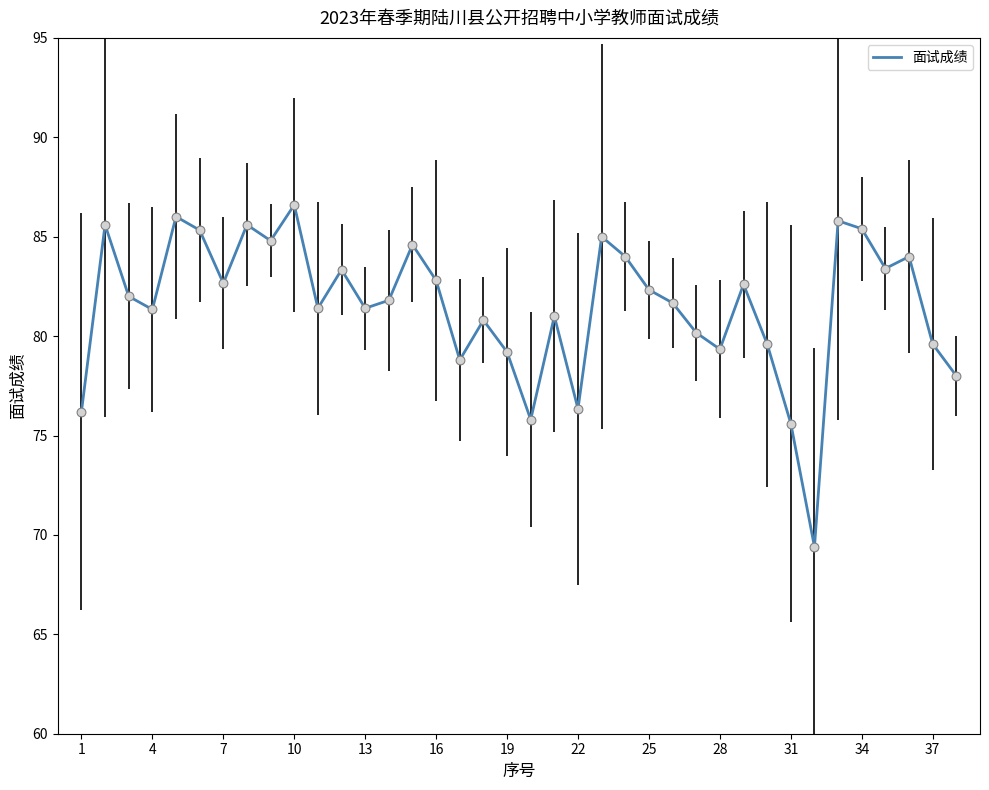

What is the minimum value shown in the chart?

69.4